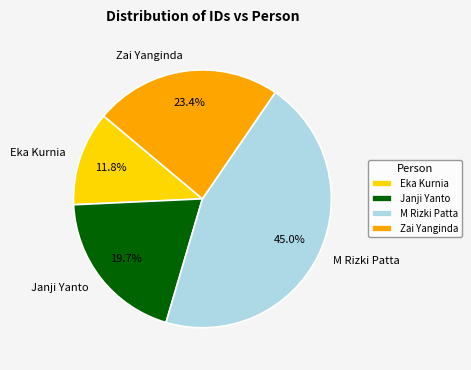

Which has a higher value, Zai Yanginda or Janji Yanto?

Zai Yanginda